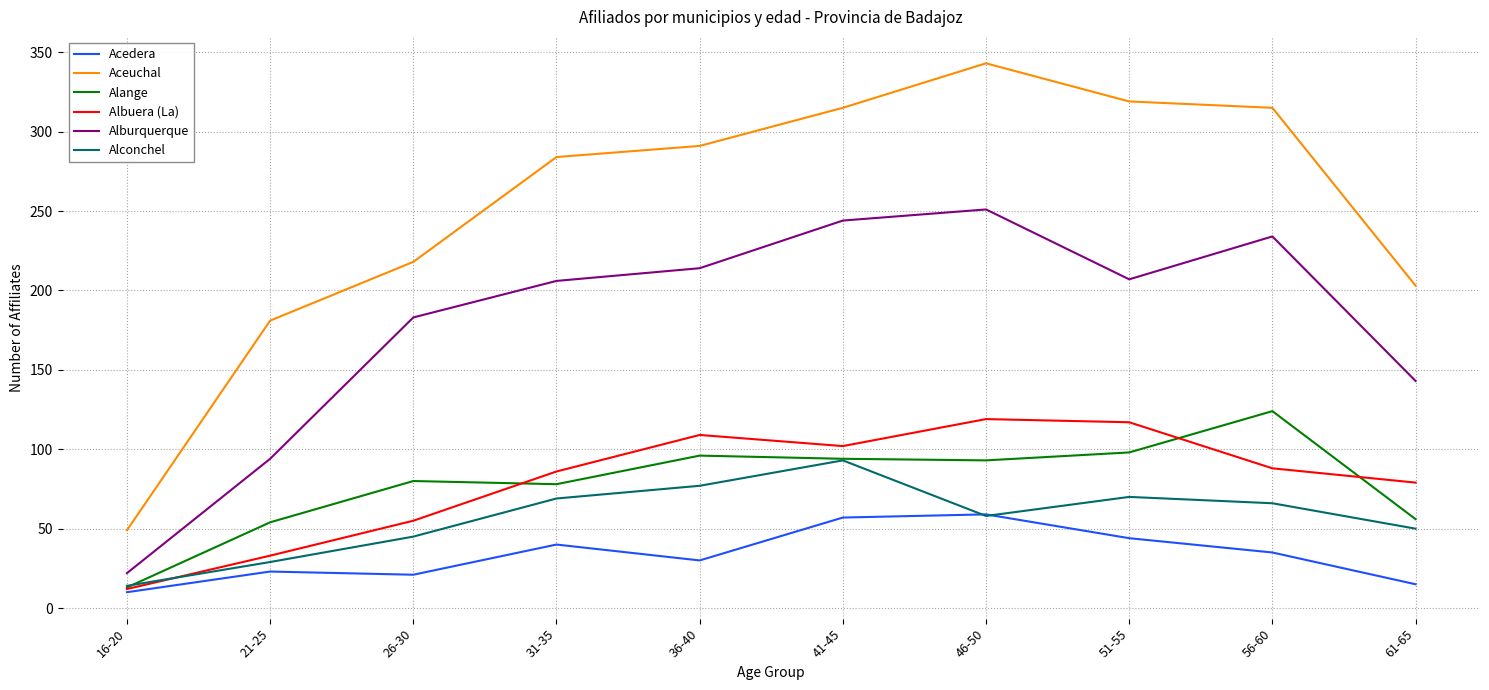

Rank the series at 56-60 from lowest to highest value.

Acedera, Alconchel, Albuera (La), Alange, Alburquerque, Aceuchal